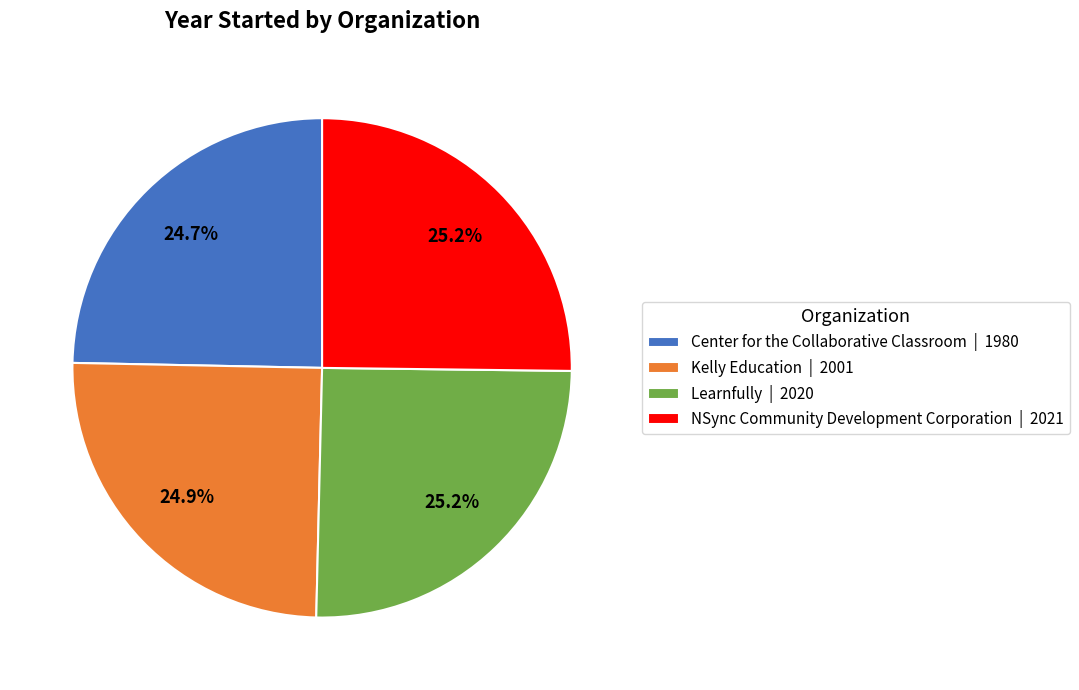

To the nearest percent, what is the average slice percentage?

25%